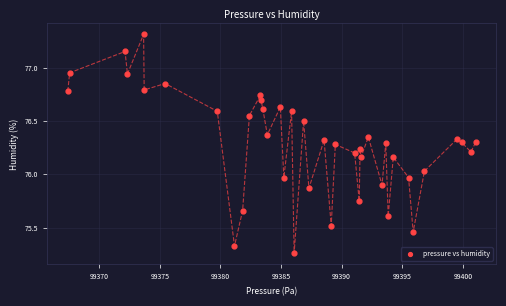

What is the range of X values (max minus min)?

33.6